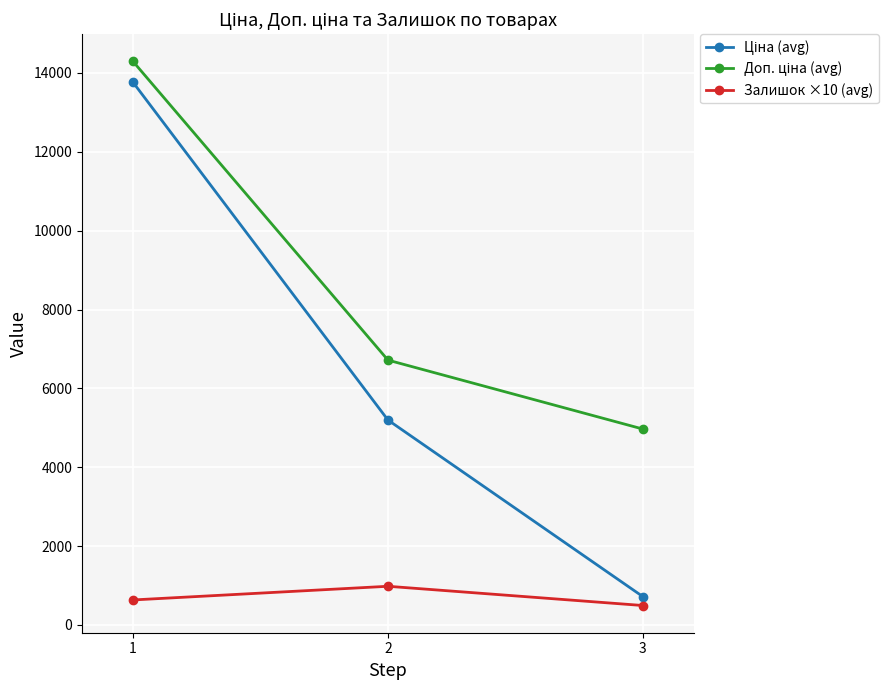

What is the smallest value displayed?

493.8